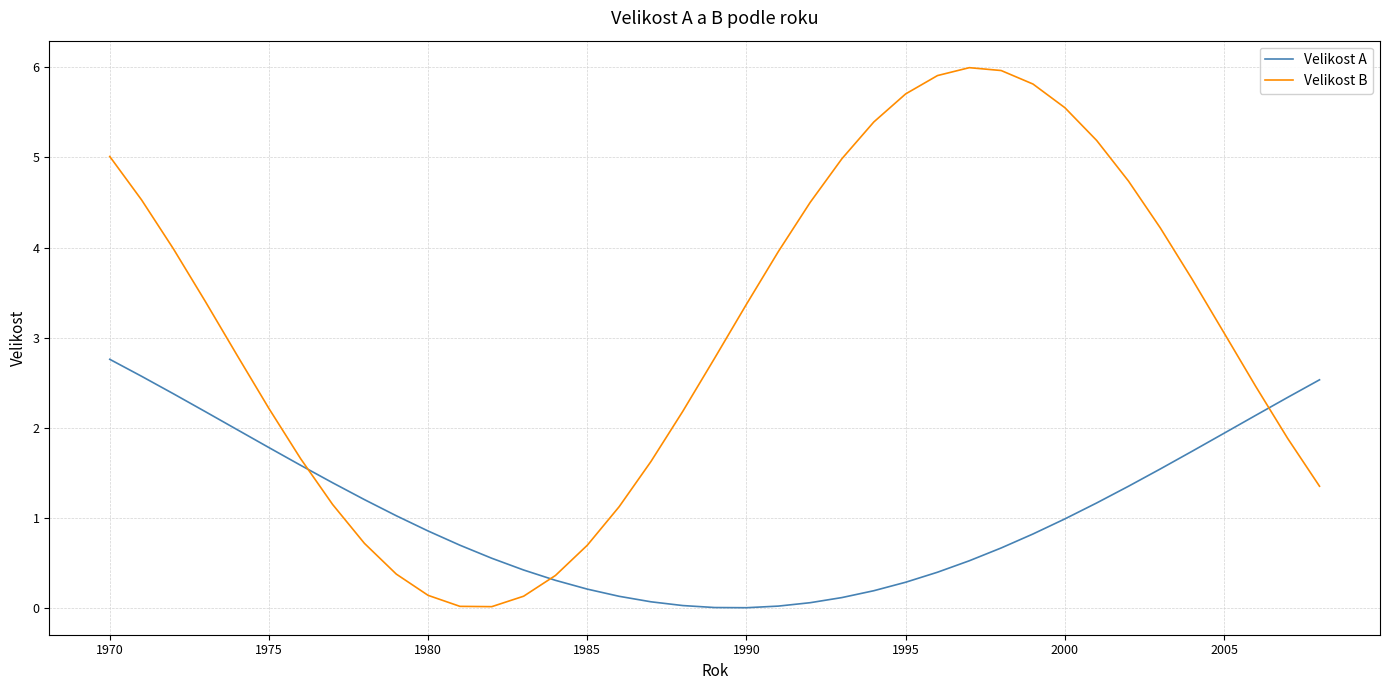

What is the maximum value for Velikost B?

6.0